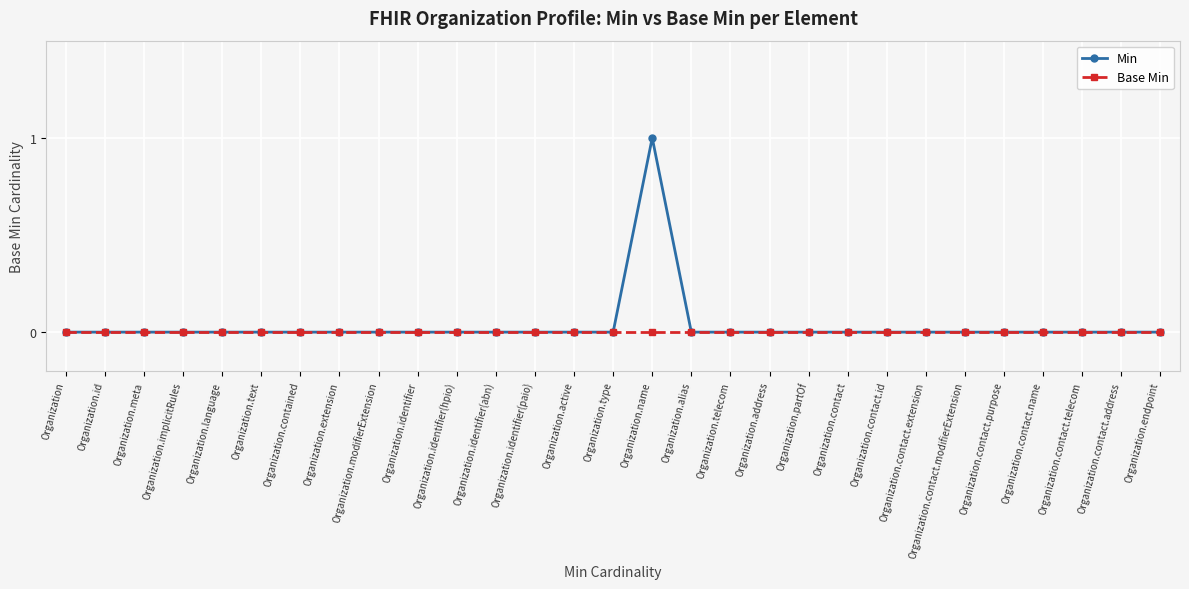

Is it true that Min equals 0 at Organization.contact.modifierExtension?

True